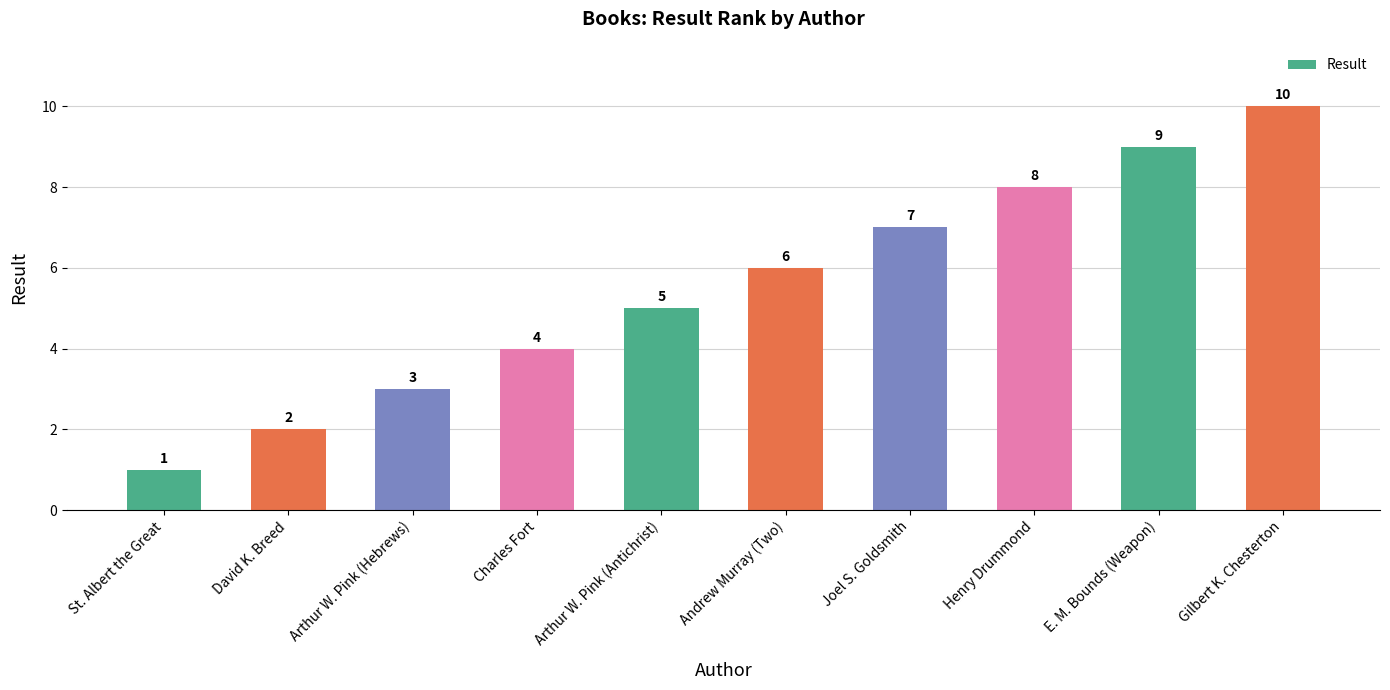

At which label is the value closest to 5?

Arthur W. Pink (Antichrist)